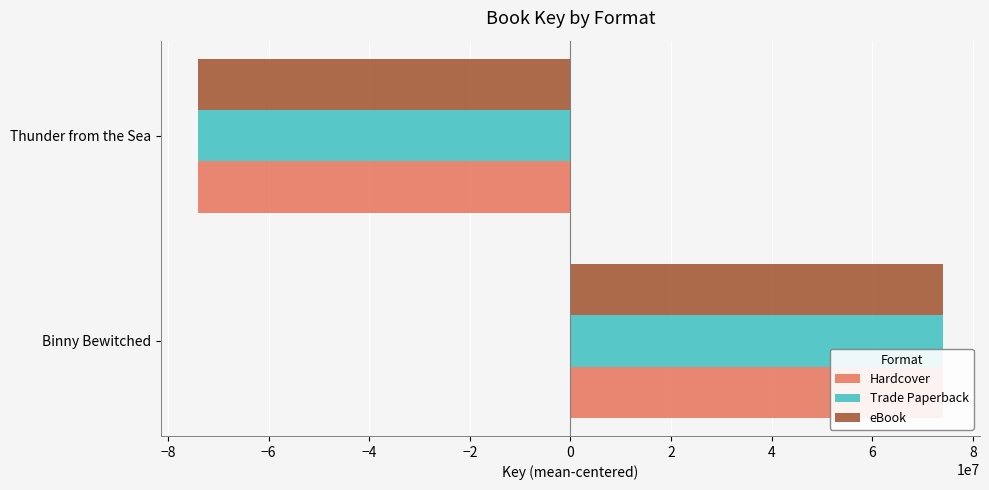

Rank the series at Thunder from the Sea from lowest to highest value.

Hardcover, Trade Paperback, eBook